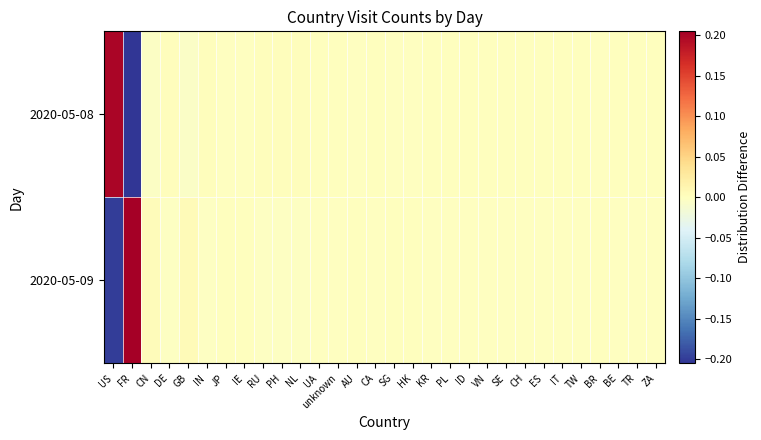

Which series has the largest range (max minus min)?

2020-05-08